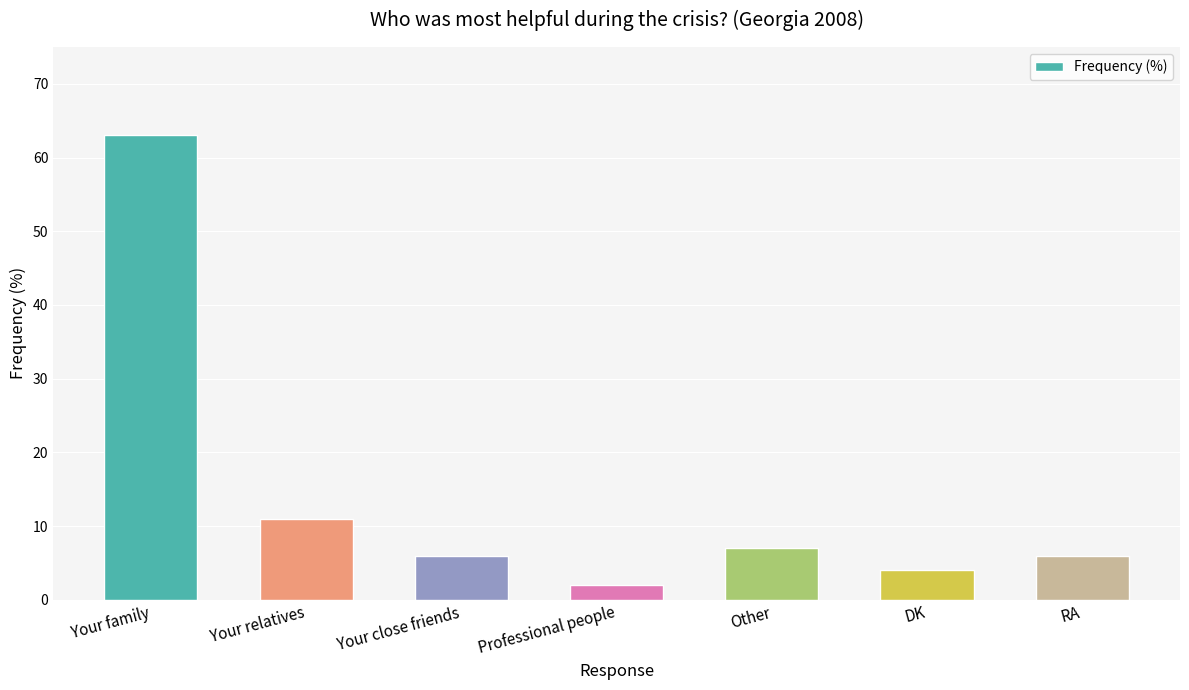

How many distinct data groups are displayed?

1